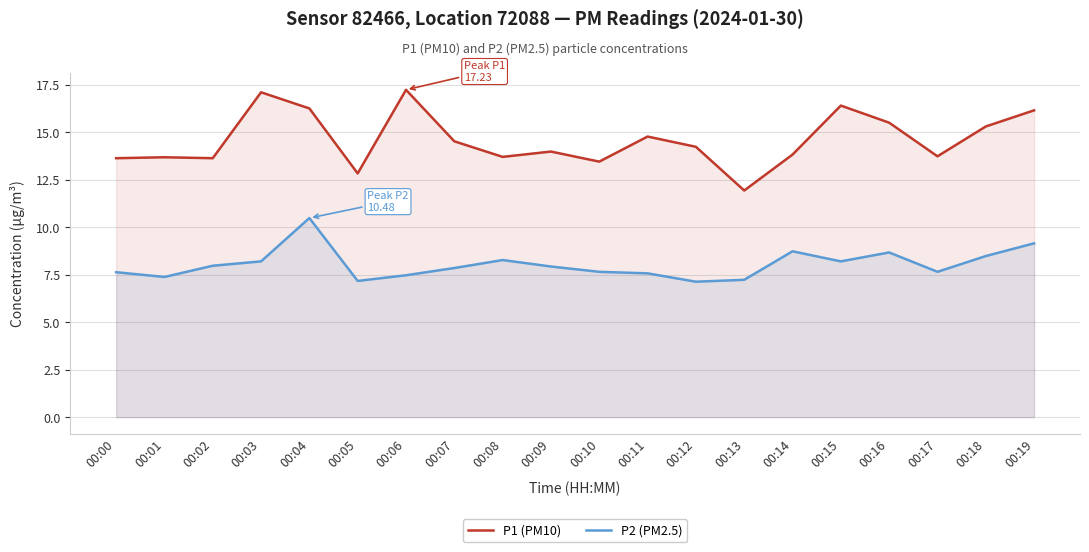

True or false: P1 (PM10) has a value of 16.2 at 00:04.

True